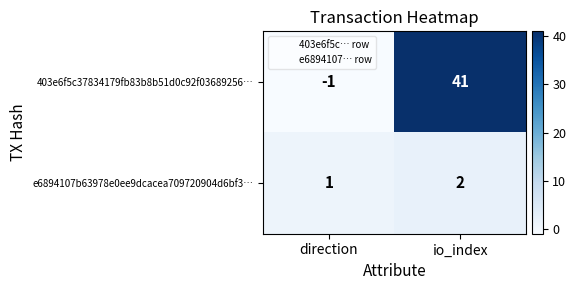

What is the total value across all series at io_index?

43